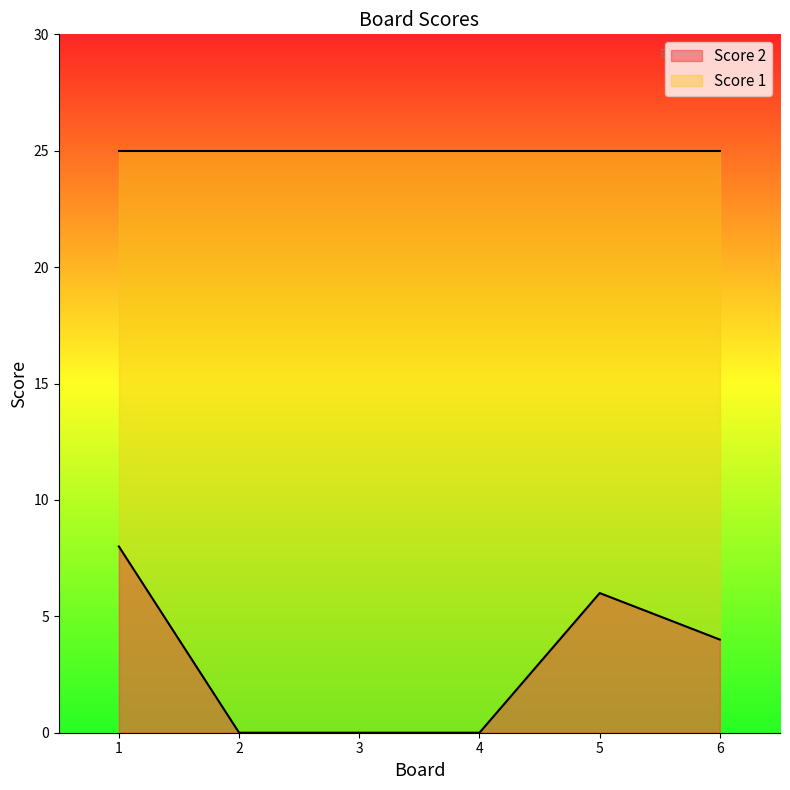

Reading left to right, extract all data points from this chart.

8	0	0	0	6	4